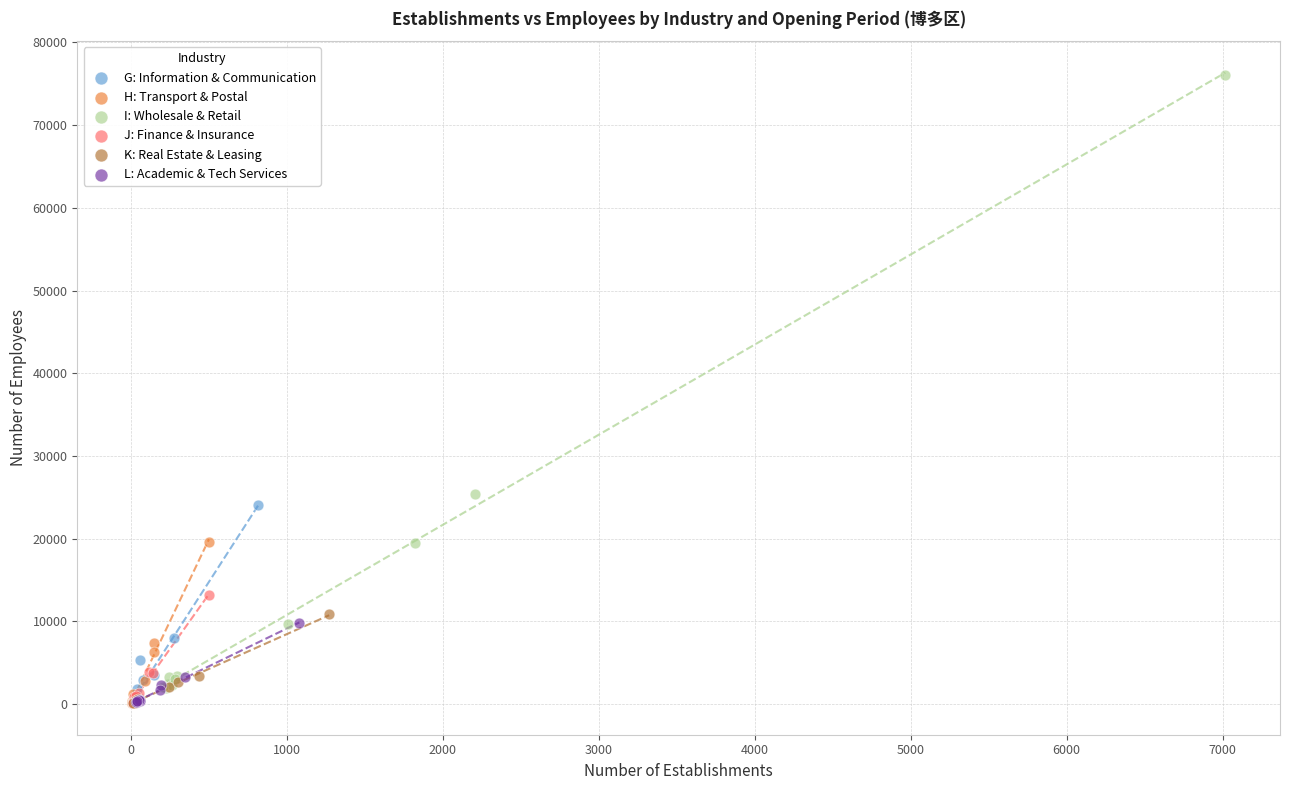

Which series contains the highest Y value?

I: Wholesale & Retail